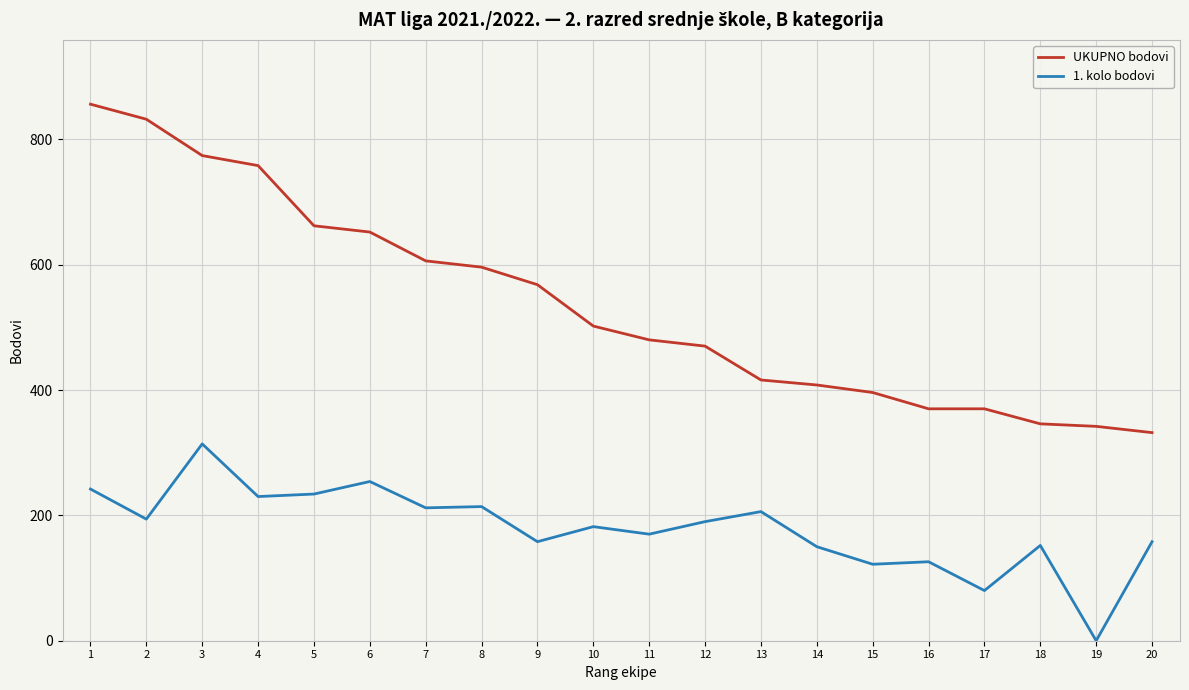

Is the value of 1. kolo bodovi at 7 greater than the value of UKUPNO bodovi at 20?

No